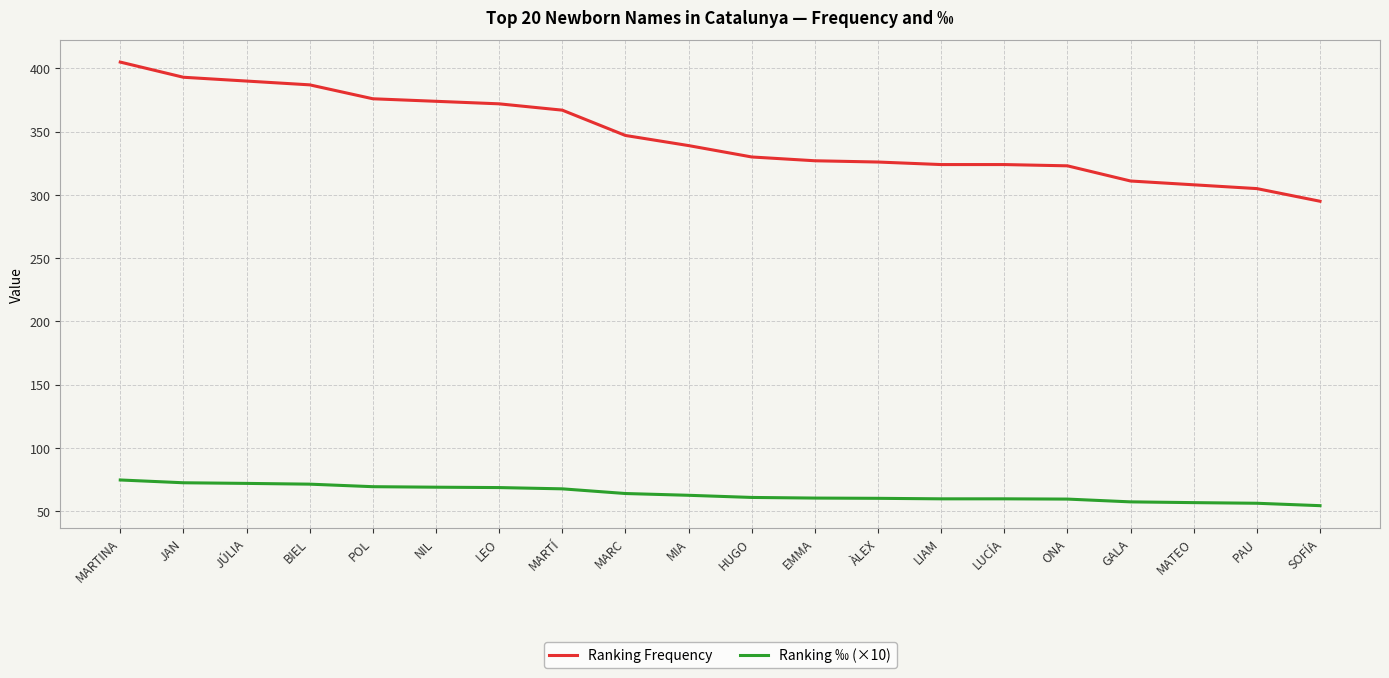

What is the sum of the Ranking ‰ (×10) values at LEO and GALA?

126.1